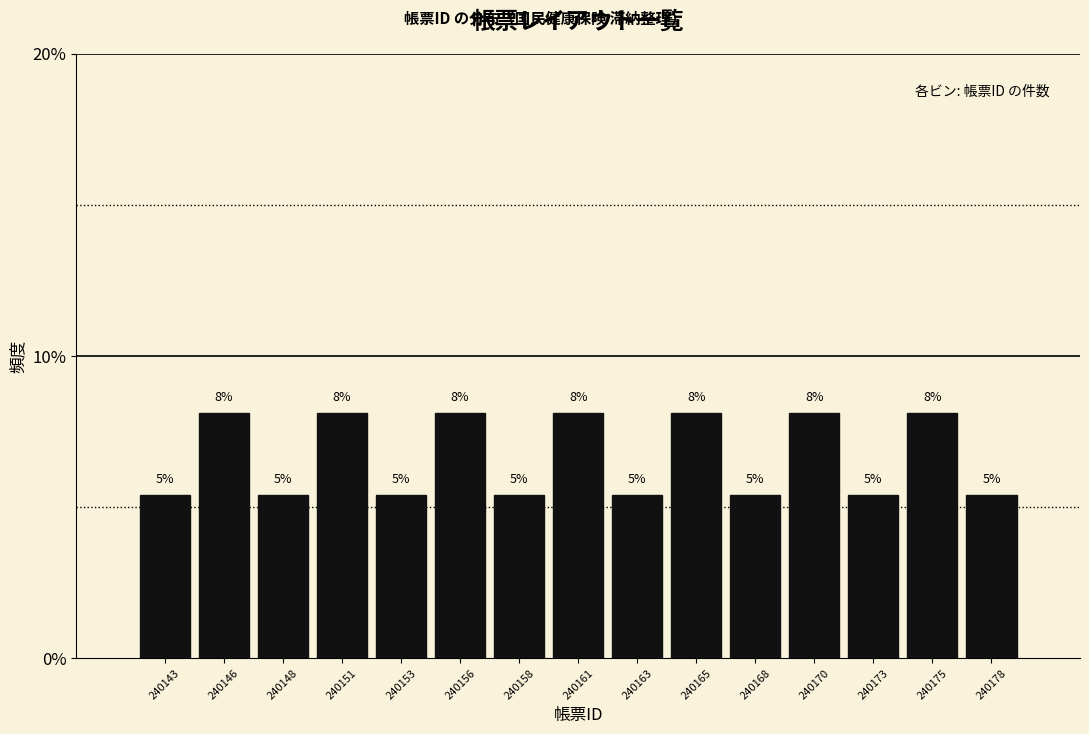

Does the chart contain any negative values?

No